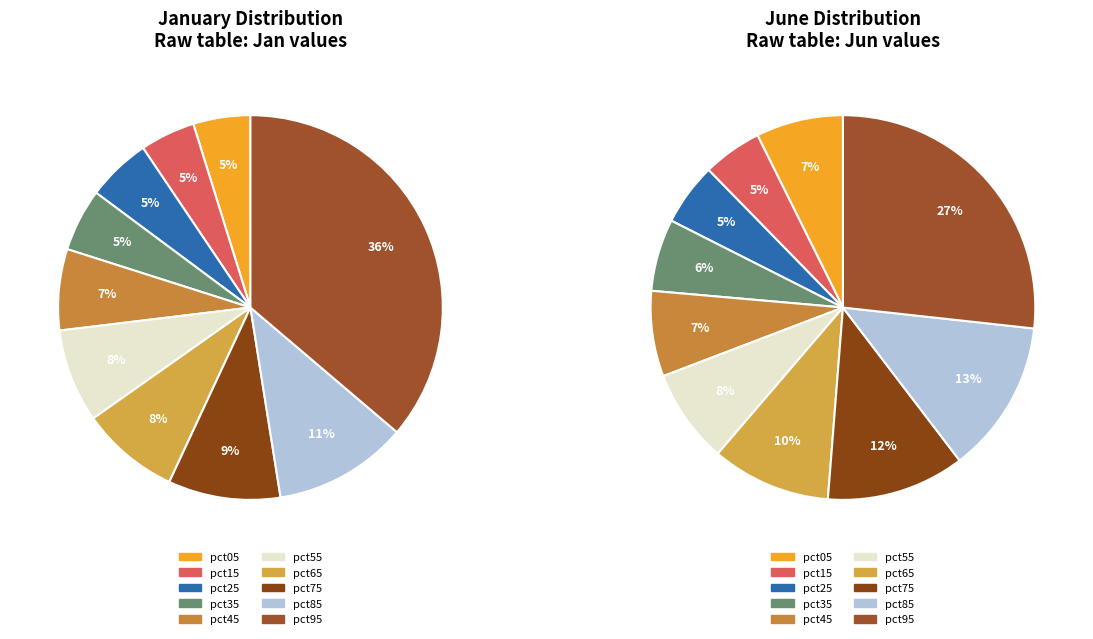

Between 9 and 2, which is larger?

9